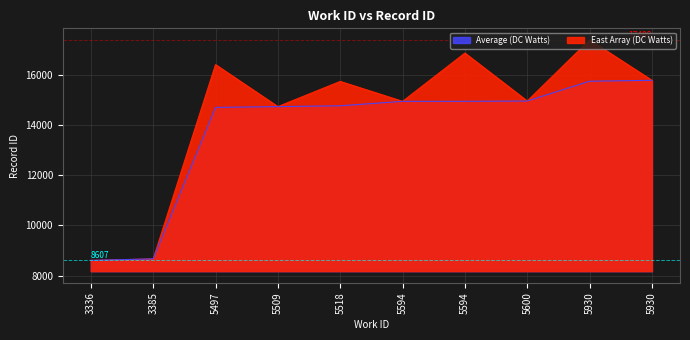

What is the change in value from 3385 to 5509?

+6080